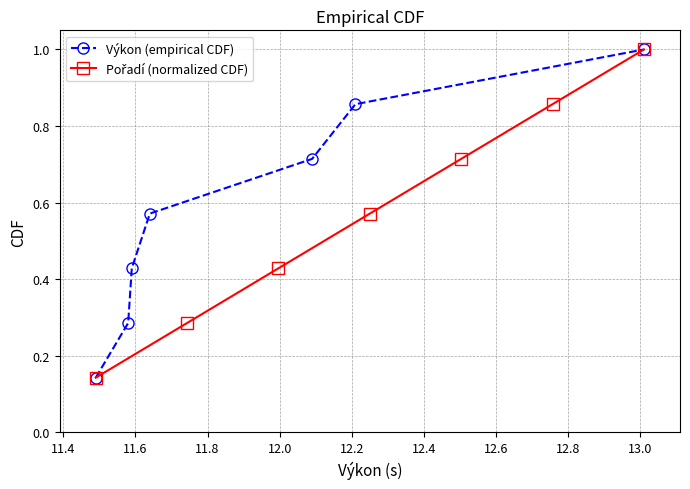

What is the maximum value for Výkon (empirical CDF)?

1.0